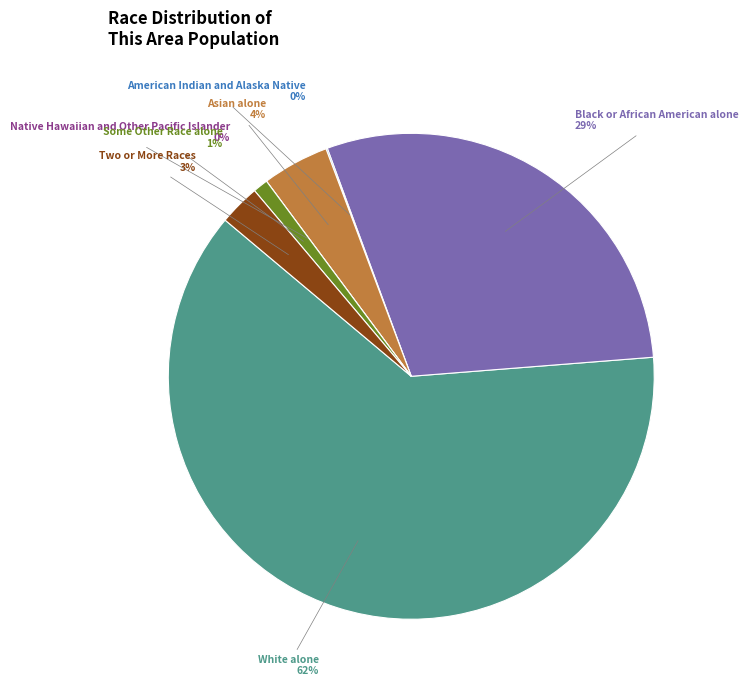

True or false: Black or African American alone accounts for 43% of the total.

False